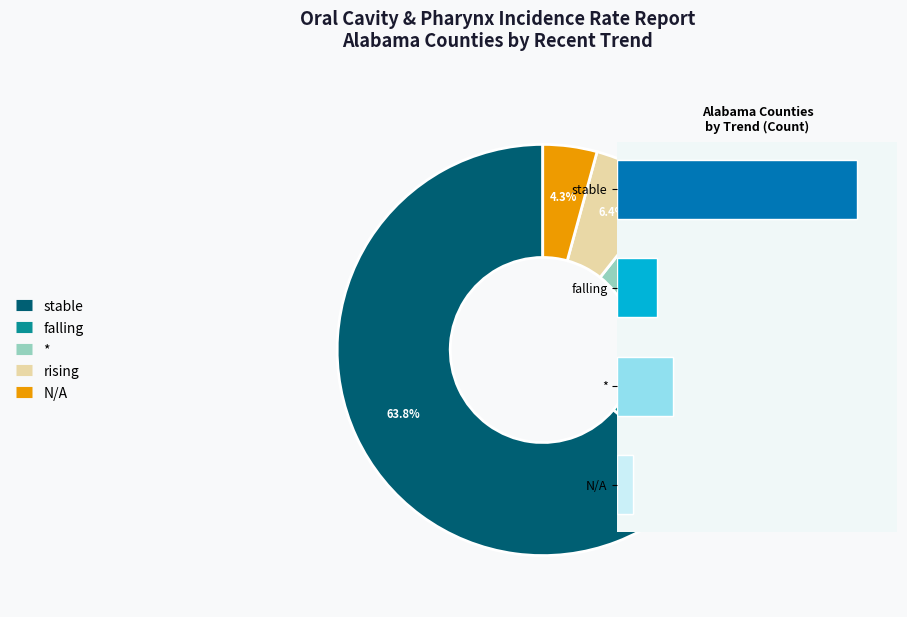

How many segments does this pie chart have?

5